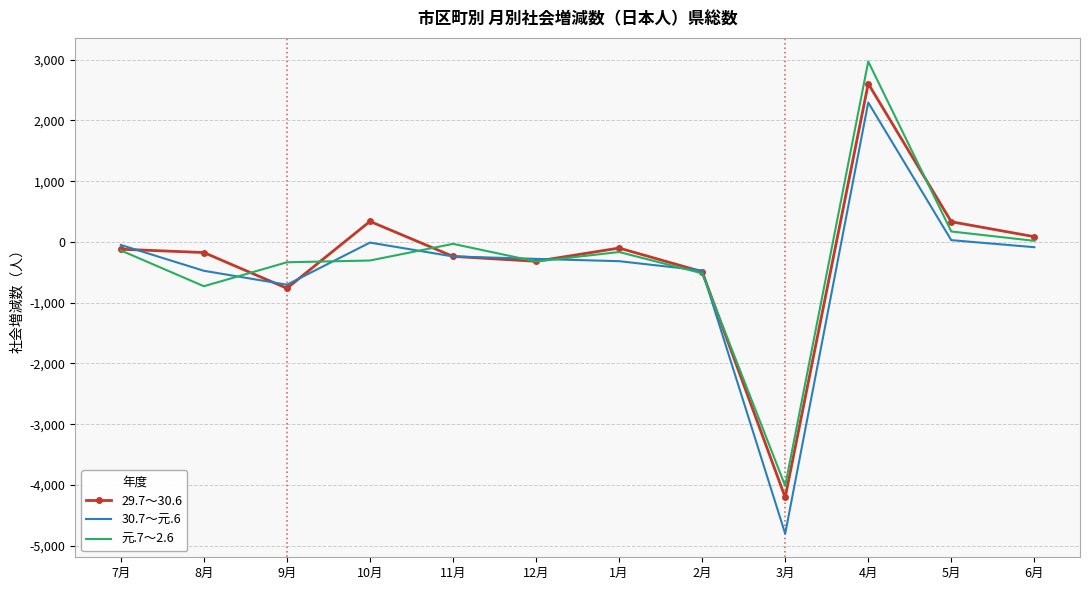

What is the minimum value shown in the chart?

-4801